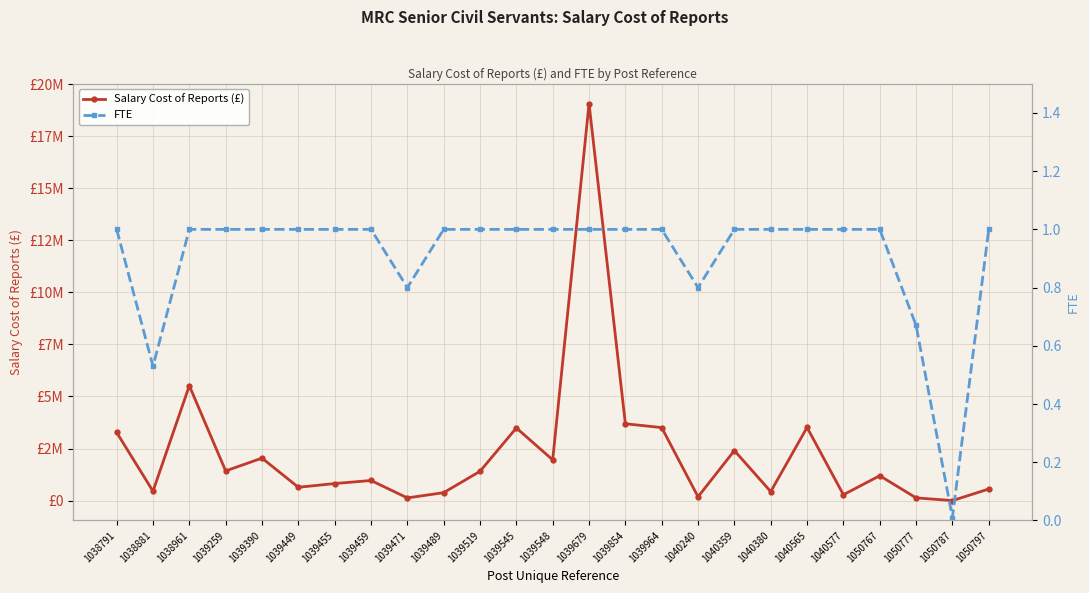

Which category has the highest value across all series?

1039679